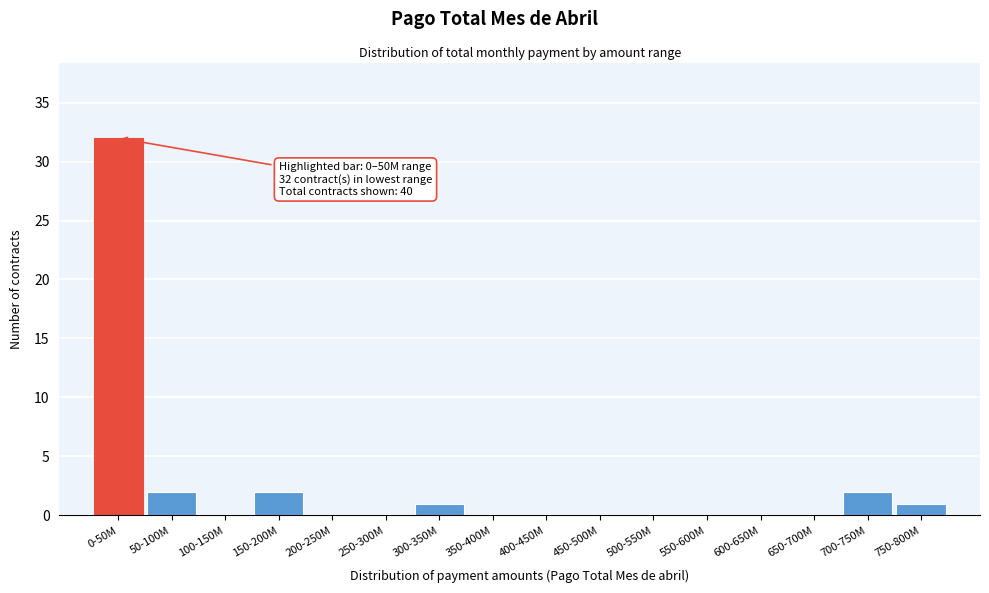

Reading right to left, list all the values displayed in this chart.

750-800M=1	700-750M=2	650-700M=0	600-650M=0	550-600M=0	500-550M=0	450-500M=0	400-450M=0	350-400M=0	300-350M=1	250-300M=0	200-250M=0	150-200M=2	100-150M=0	50-100M=2	0-50M=32